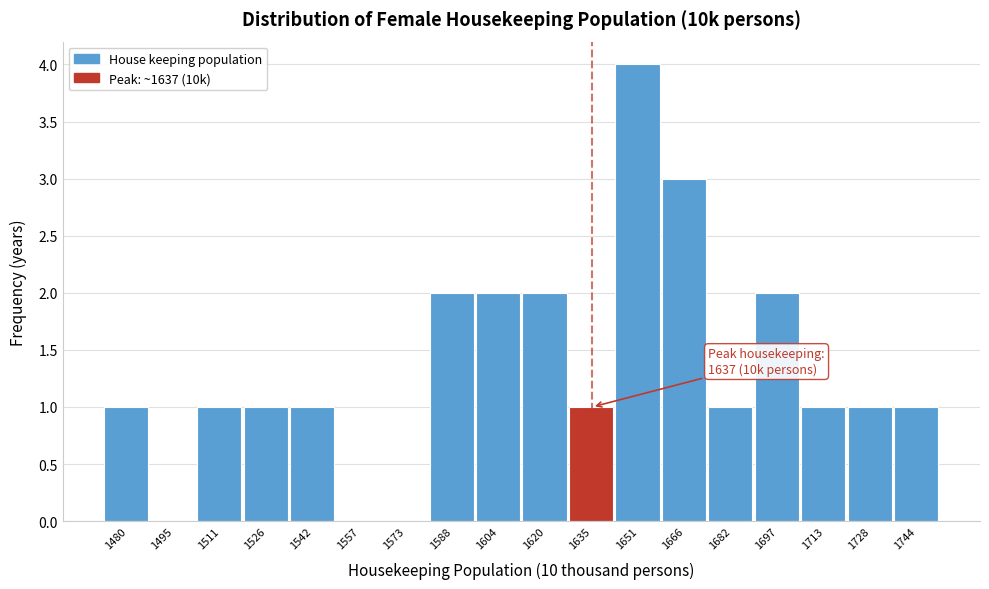

Reading right to left, transcribe all the data shown in this chart.

1744=1	1728=1	1713=1	1697=2	1682=1	1666=3	1651=4	1635=1	1620=2	1604=2	1588=2	1573=0	1557=0	1542=1	1526=1	1511=1	1495=0	1480=1